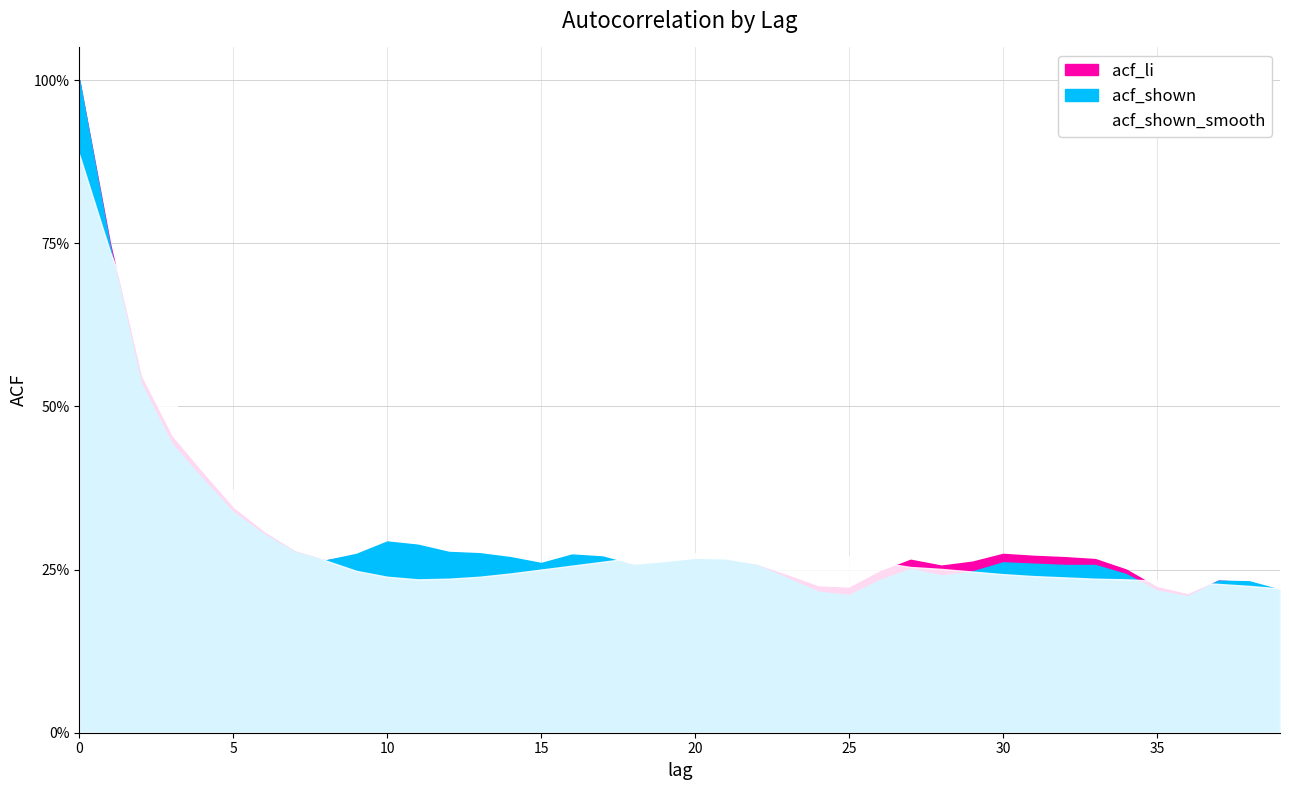

Between which two adjacent categories do acf_shown_smooth and acf_li first intersect?

1 and 2